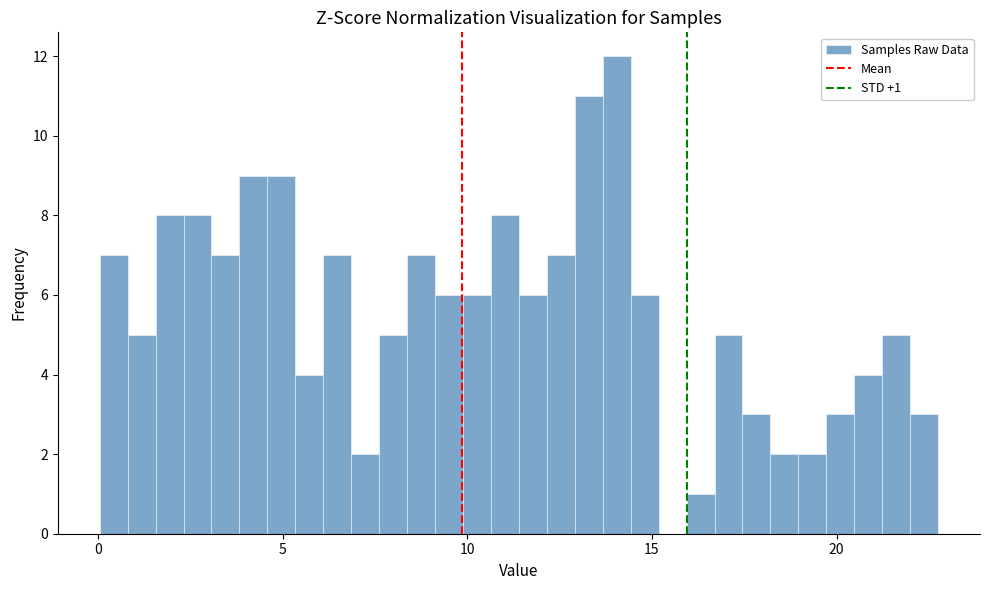

Read against the x-axis, roughly where is the centre of the tallest bar?

14.0